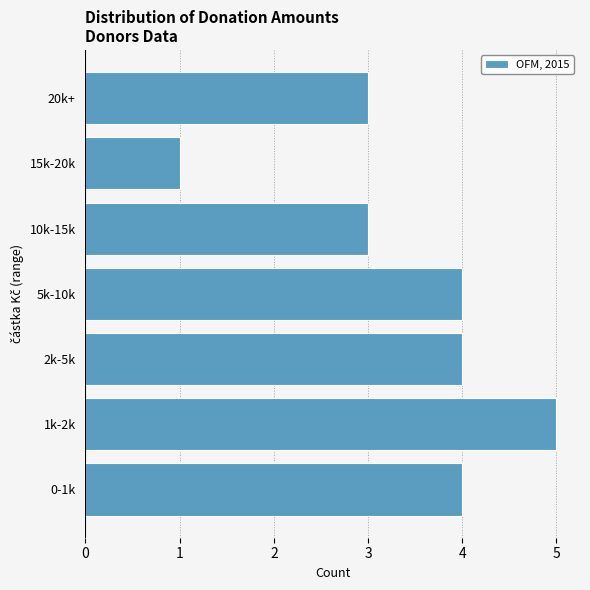

Reading bottom to top, extract all data points from this chart.

0-1k=4	1k-2k=5	2k-5k=4	5k-10k=4	10k-15k=3	15k-20k=1	20k+=3